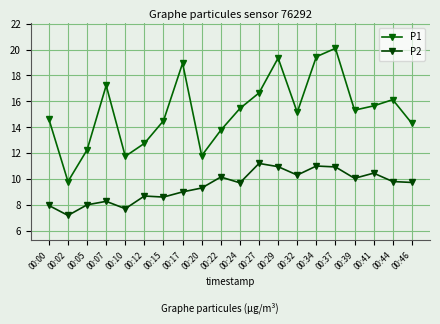

True or false: P2 has more than 1 points higher than both neighbors.

True